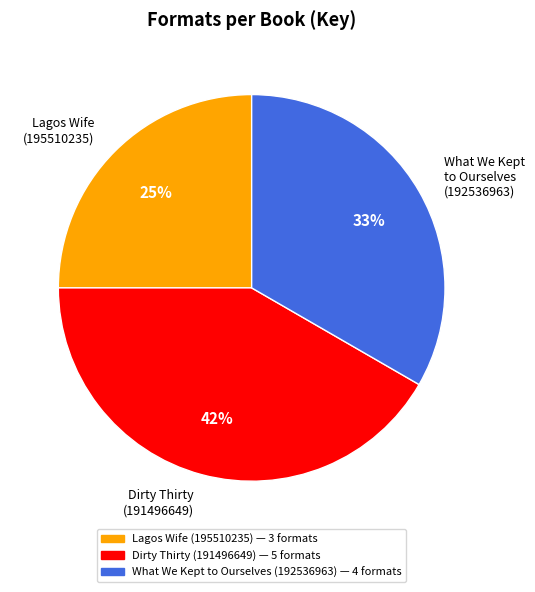

To the nearest percent, what percentage of the pie is Lagos Wife (195510235)?

25%